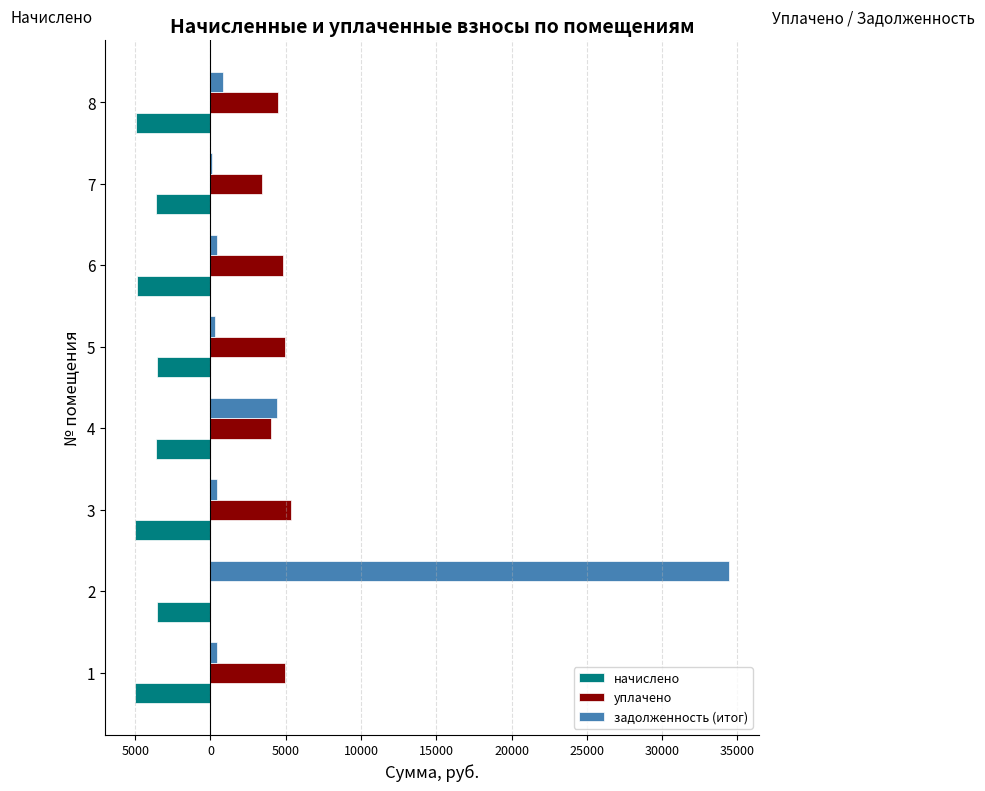

What is the minimum value for задолженность (итог)?

134.1